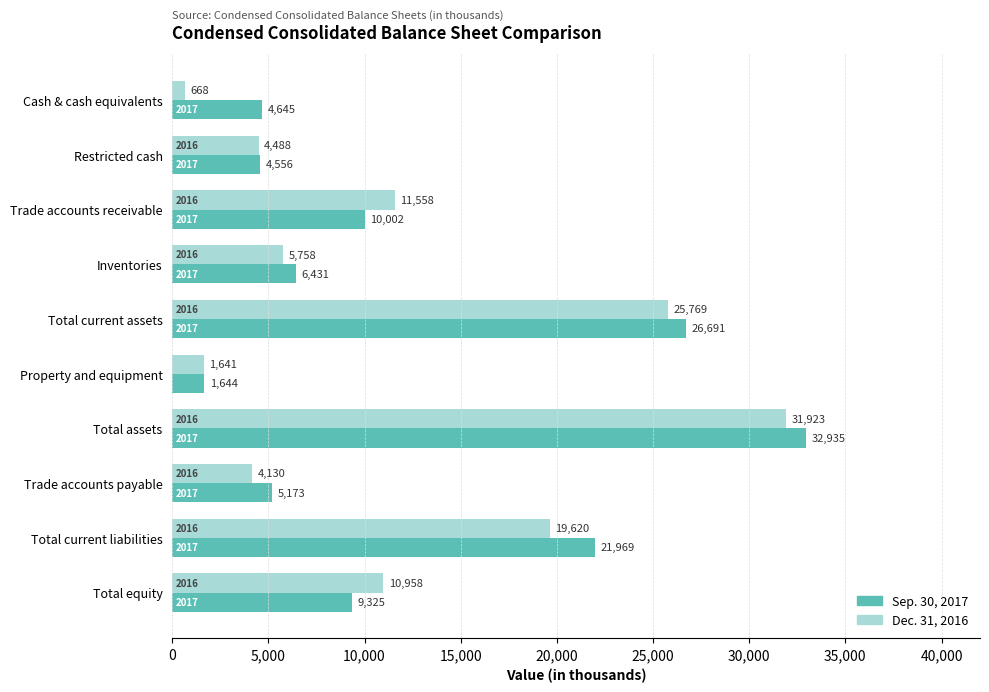

What is the difference between the highest and lowest values at Total current assets?

922